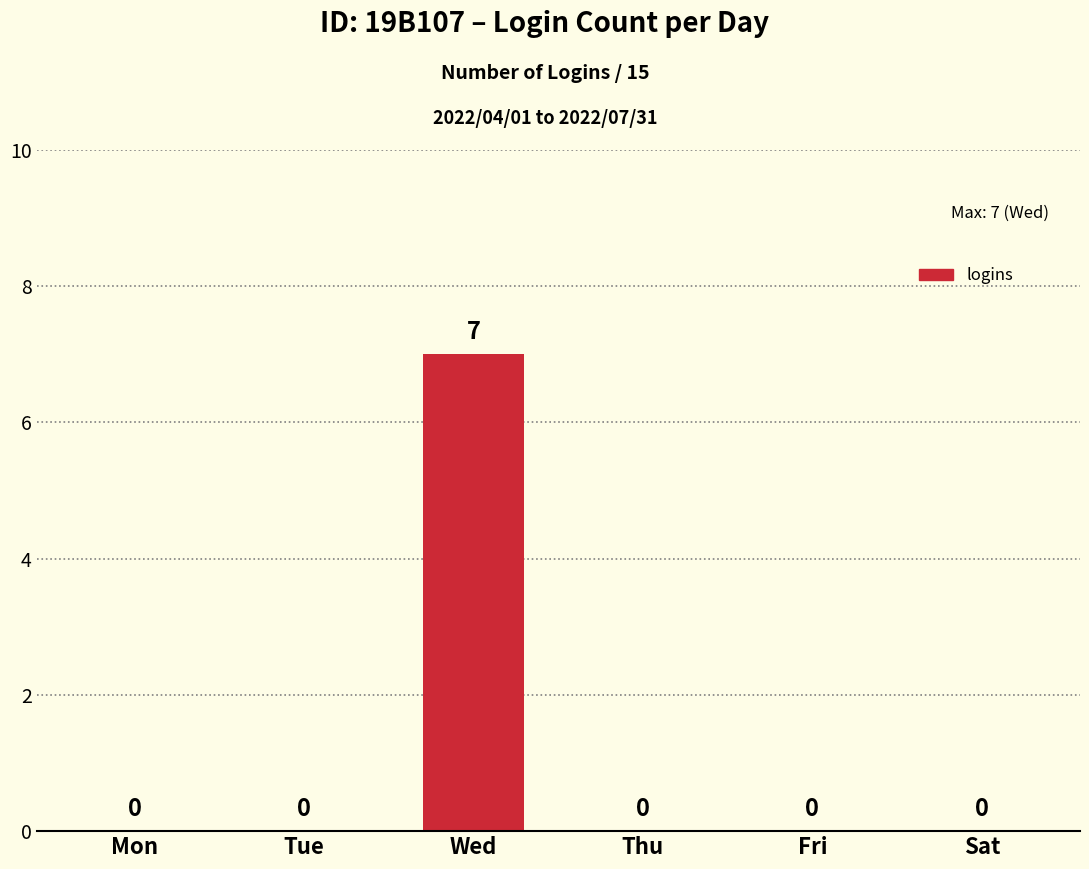

Reading right to left, list all the values displayed in this chart.

Sat=0	Fri=0	Thu=0	Wed=7	Tue=0	Mon=0